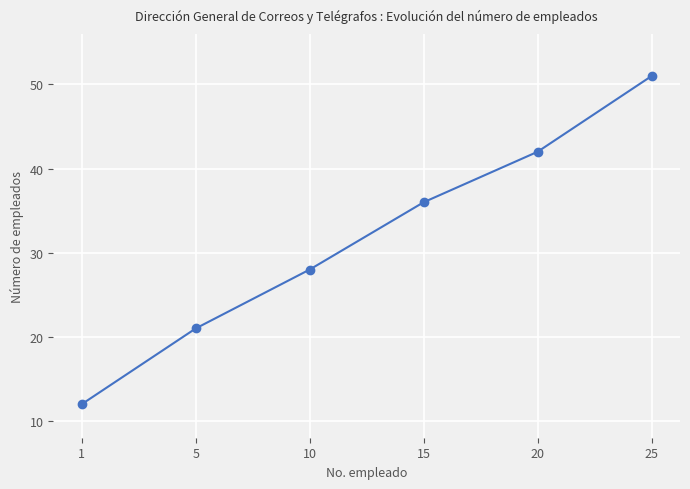

Does the chart display data point markers on the line(s)?

Yes